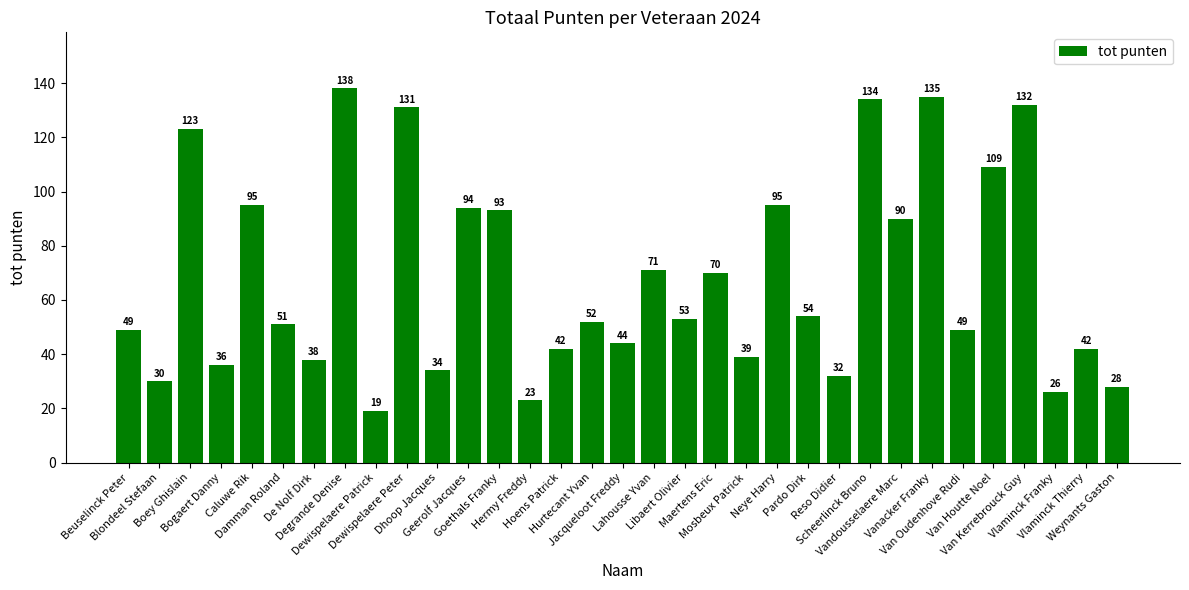

What is the smallest value displayed?

19